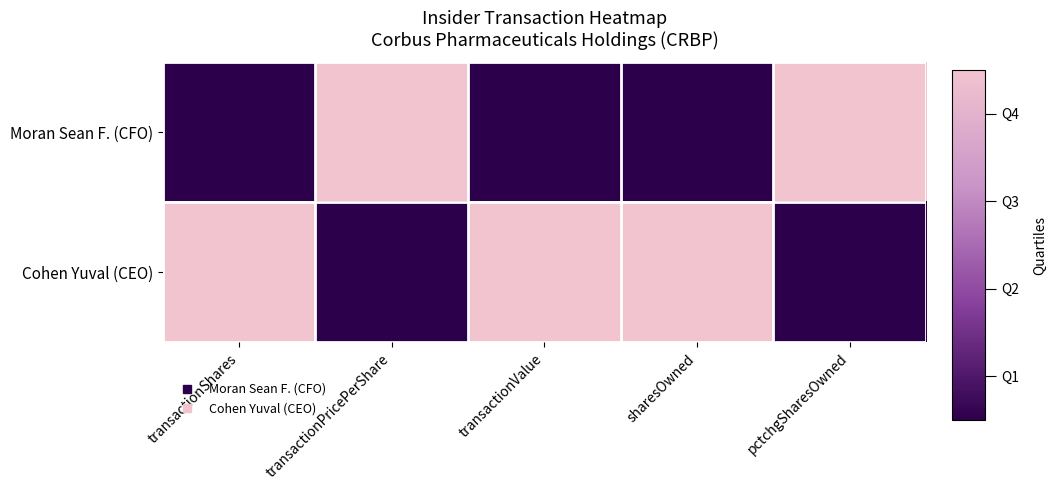

What is the total value across all series at sharesOwned?

1